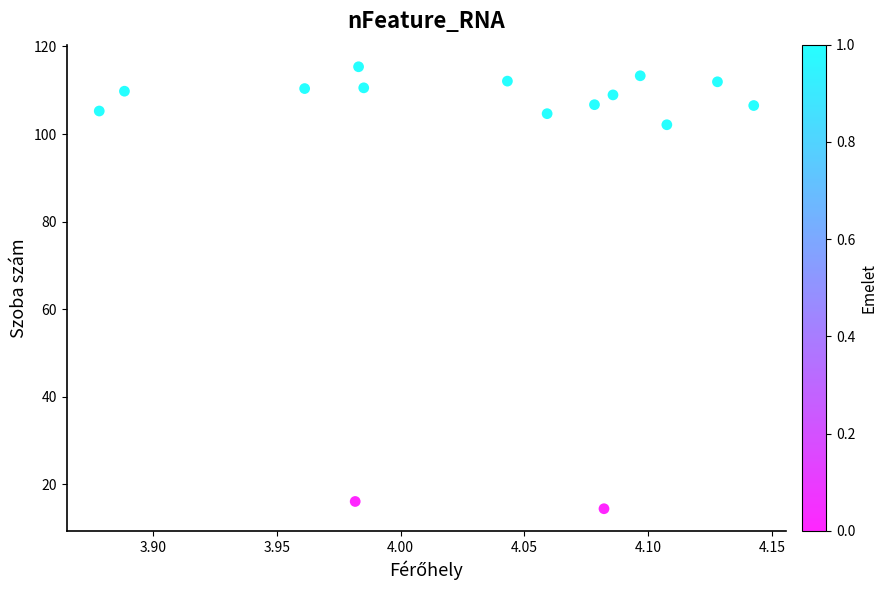

What is the range of Y values (max minus min)?

100.9